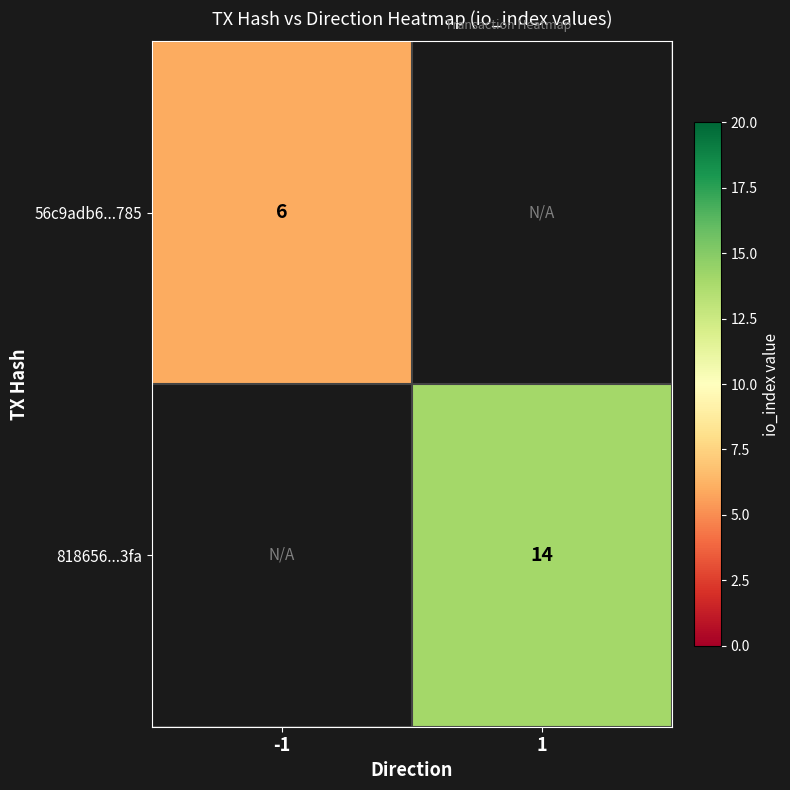

True or false: 818656...3fa has a value of 22 at 1.

False